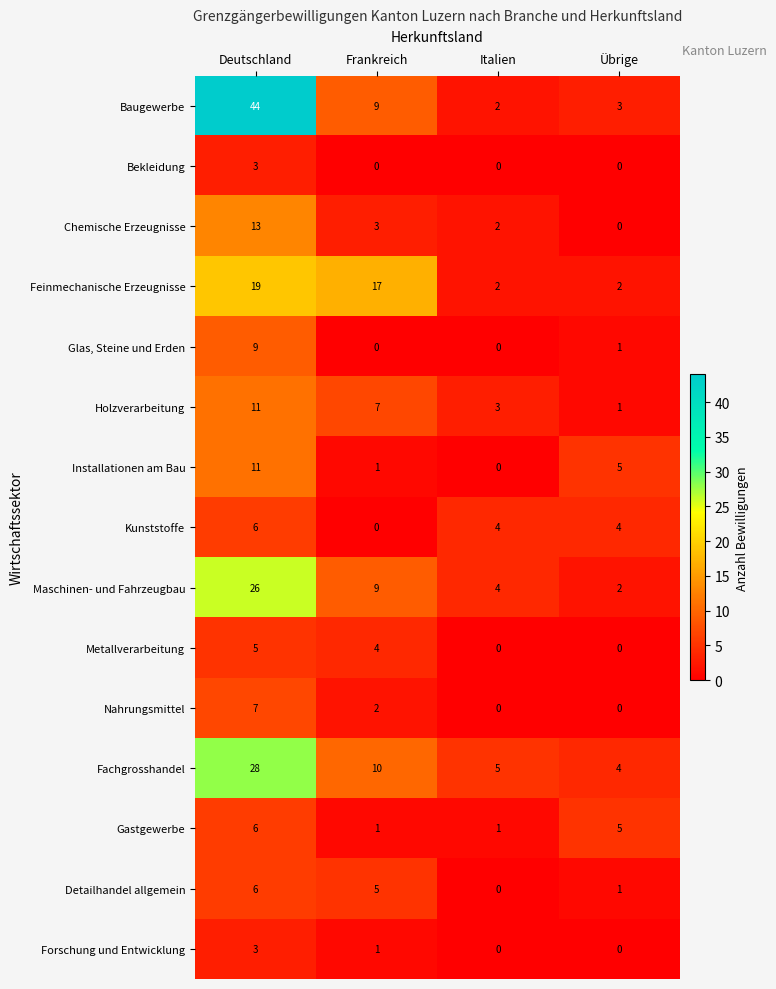

Is it true that Feinmechanische Erzeugnisse equals 3 at Italien?

False